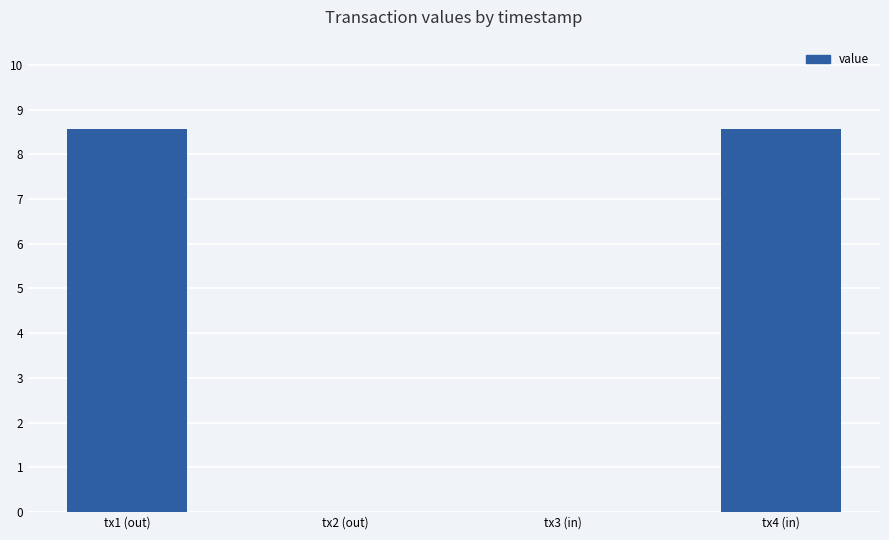

Is it true that the value at tx2 (out) is 0.0?

True